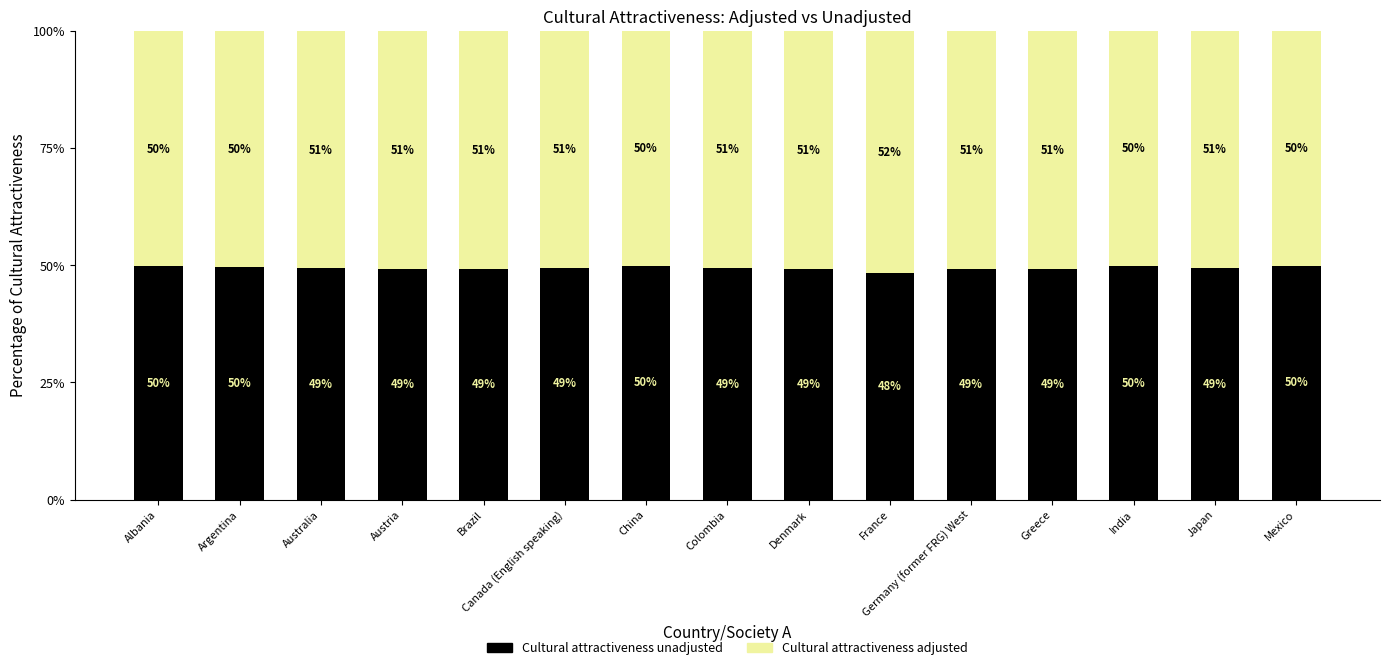

Which category has the lowest value in the Cultural attractiveness unadjusted series?

France